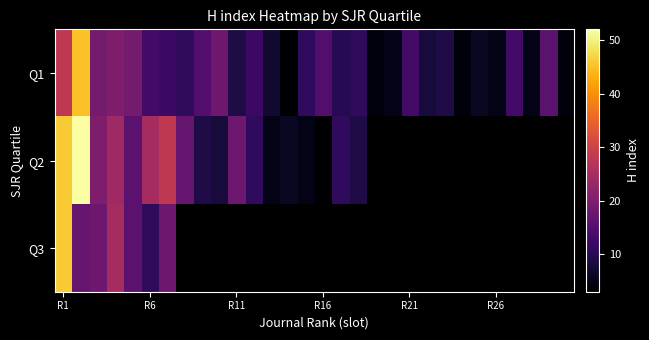

At how many categories does at least one series exceed 10?

19